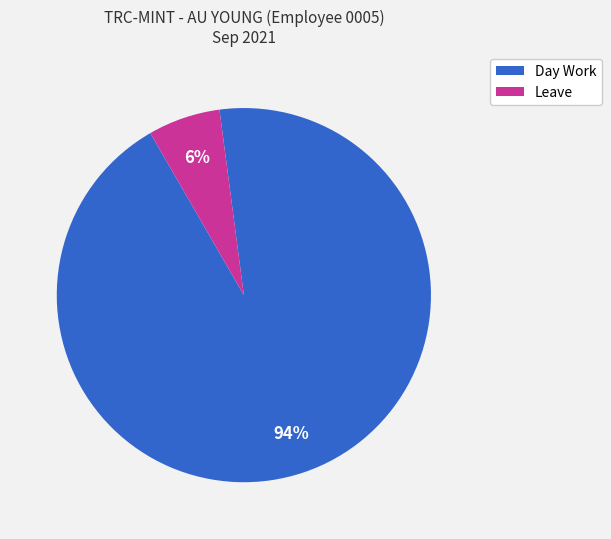

To the nearest percent, what is the average slice percentage?

50%